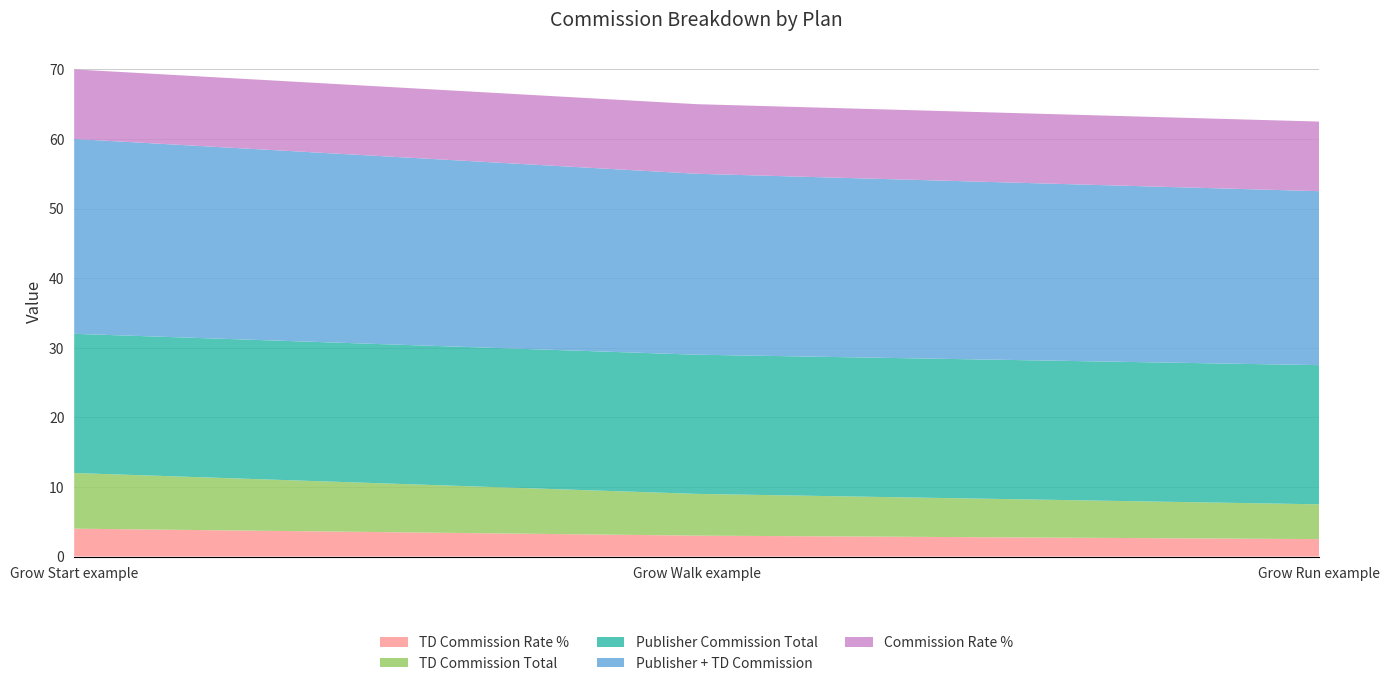

What is the total value across all series at Grow Start example?

70.0